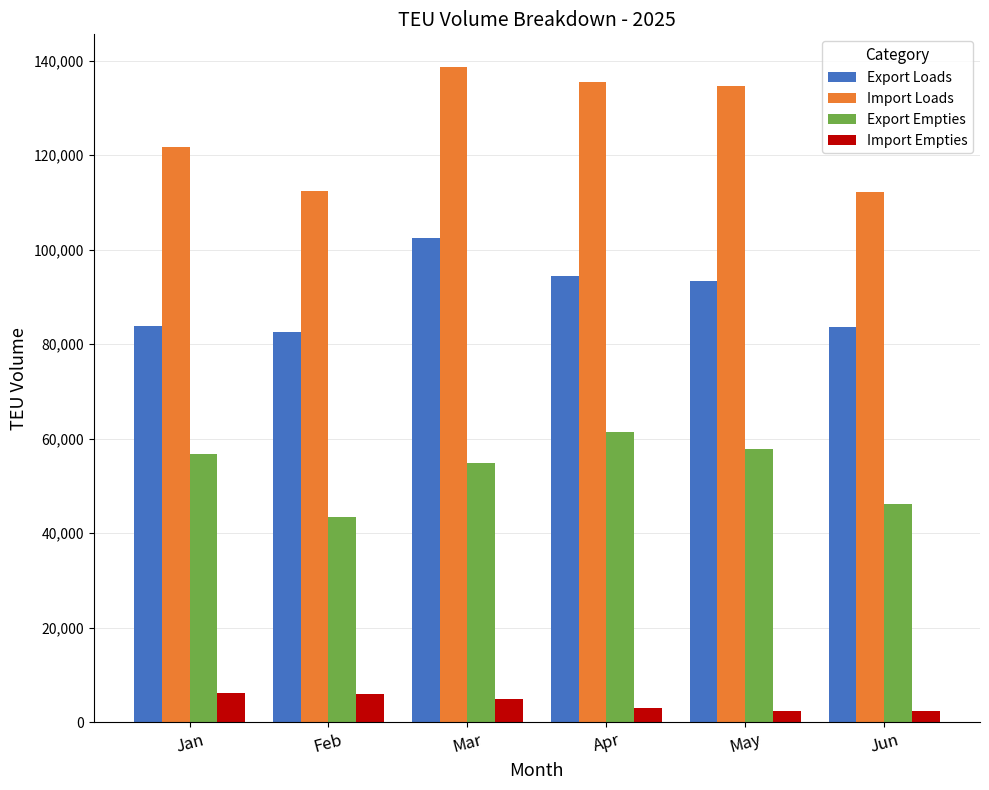

True or false: Export Loads has a value of 82660.2 at Feb.

True